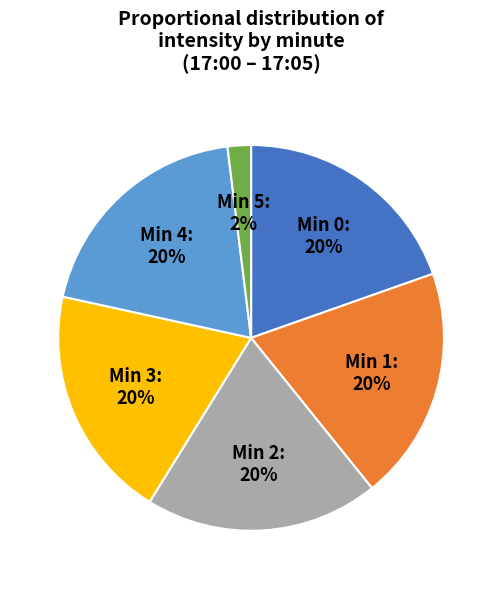

Is there a majority slice in this chart?

No